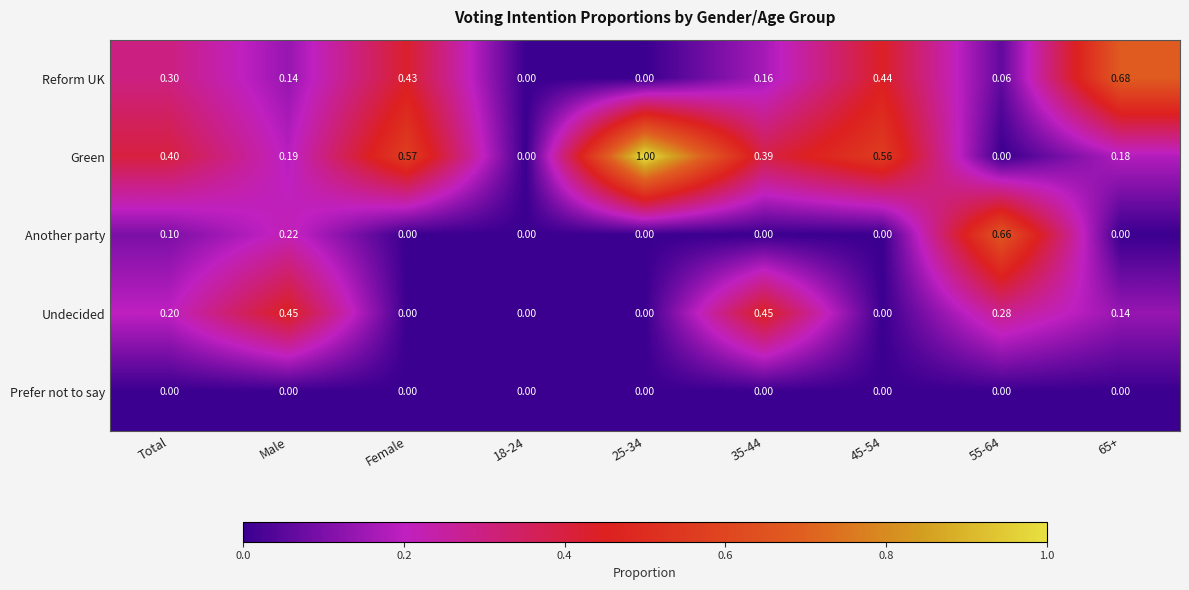

Which series has the largest total across all categories?

Green